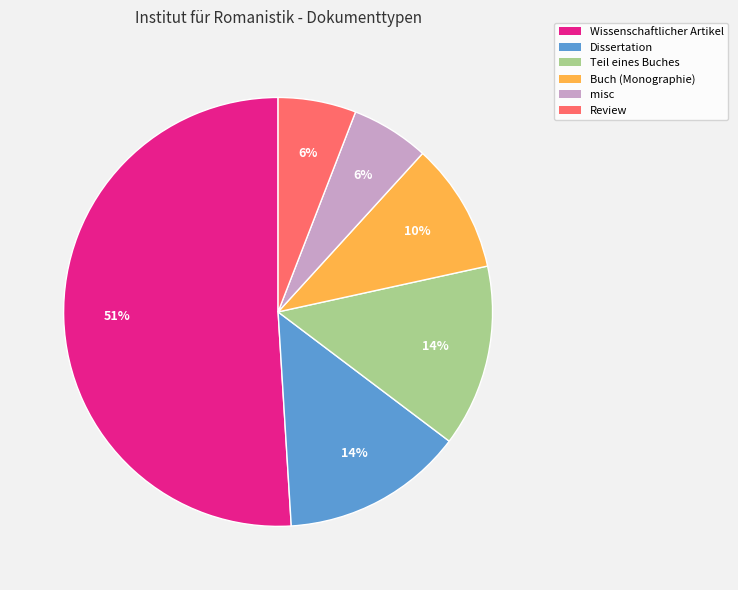

Which slice is the largest?

Wissenschaftlicher Artikel